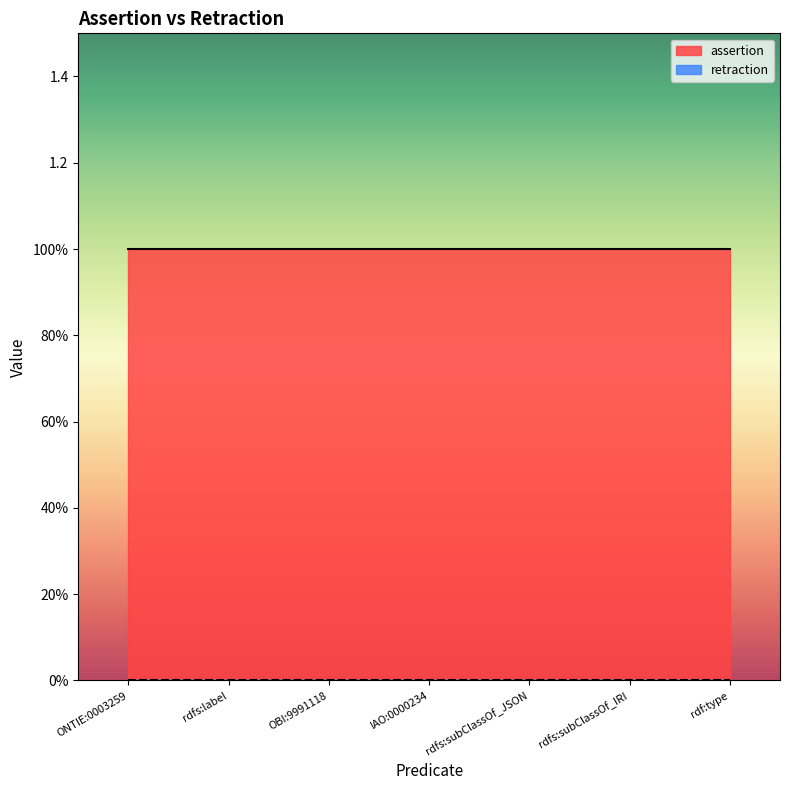

List the labels in order of assertion value, largest first.

ONTIE:0003259, rdfs:label, OBI:9991118, IAO:0000234, rdfs:subClassOf_JSON, rdfs:subClassOf_IRI, rdf:type